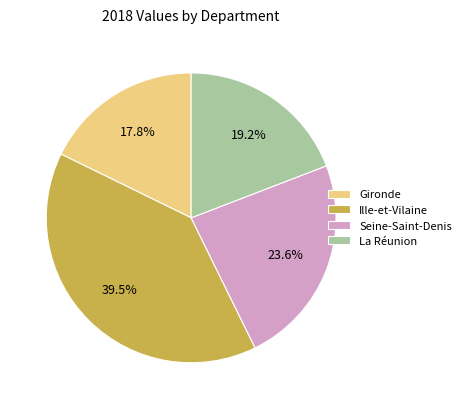

To the nearest percent, what portion does La Réunion represent?

19%